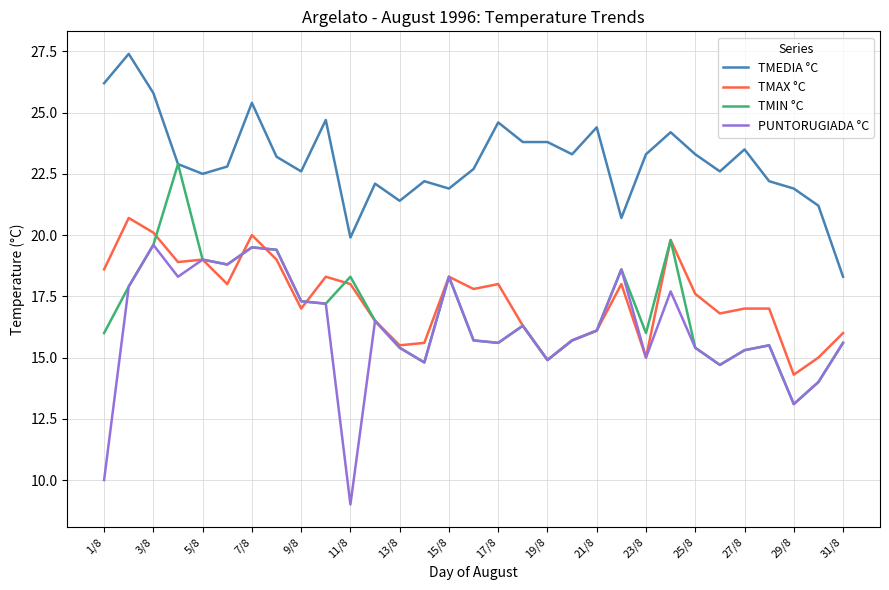

After their last crossing, which series has the higher values: TMAX °C or PUNTORUGIADA °C?

TMAX °C